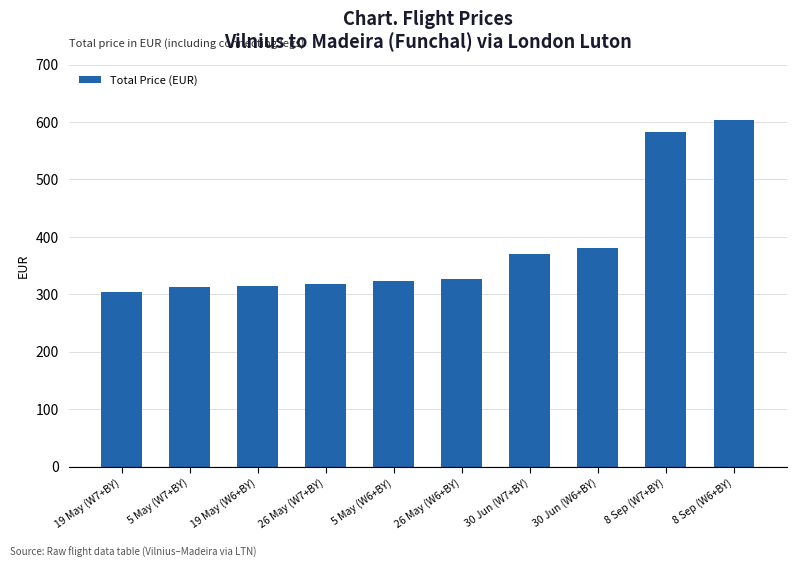

At which label is the value closest to 453?

30 Jun (W6+BY)